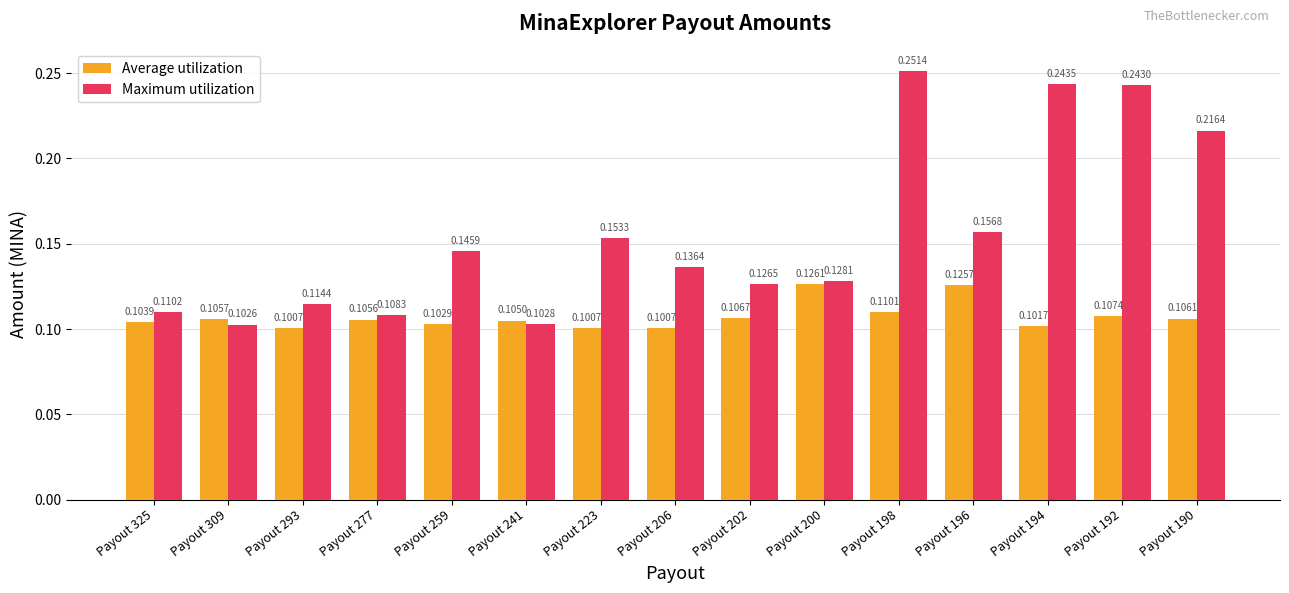

Rank the series by their average value, from lowest to highest.

Average utilization, Maximum utilization